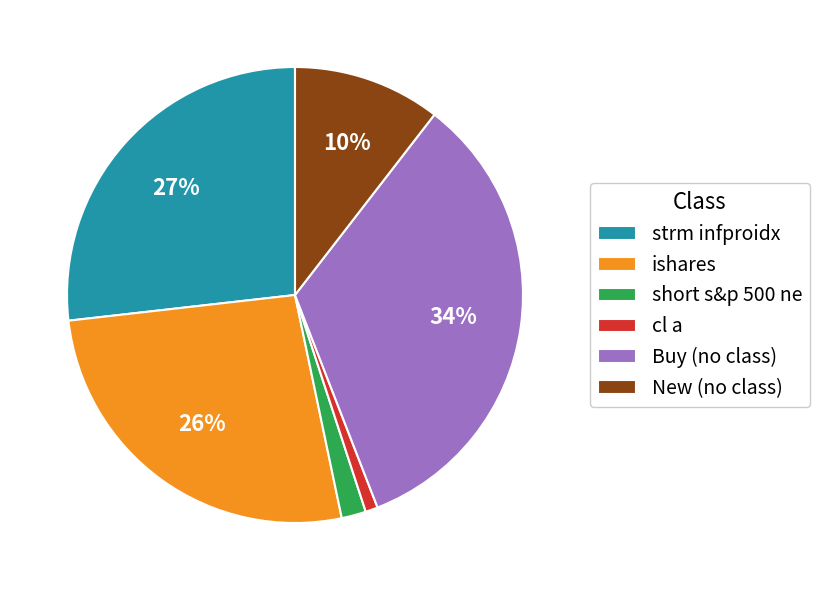

What is the ratio of the value at New (no class) to the value at ishares?

0.4